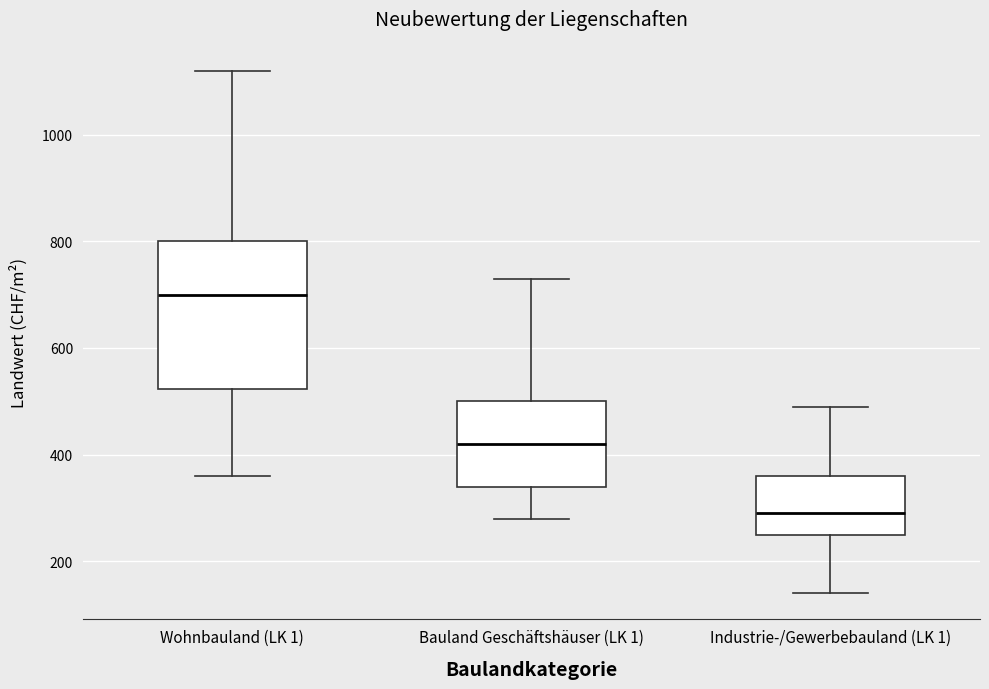

Which box is the tallest, from its lower edge to its upper edge?

Wohnbauland (LK 1)